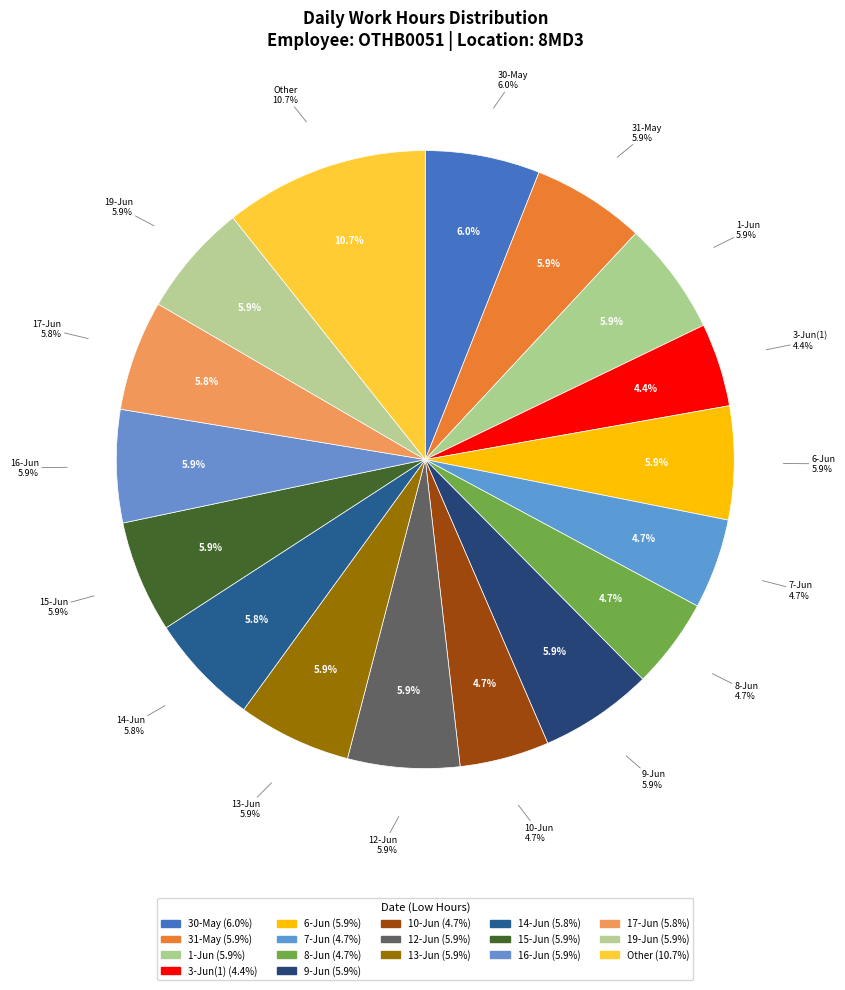

To the nearest percent, what portion does 9-Jun represent?

6%